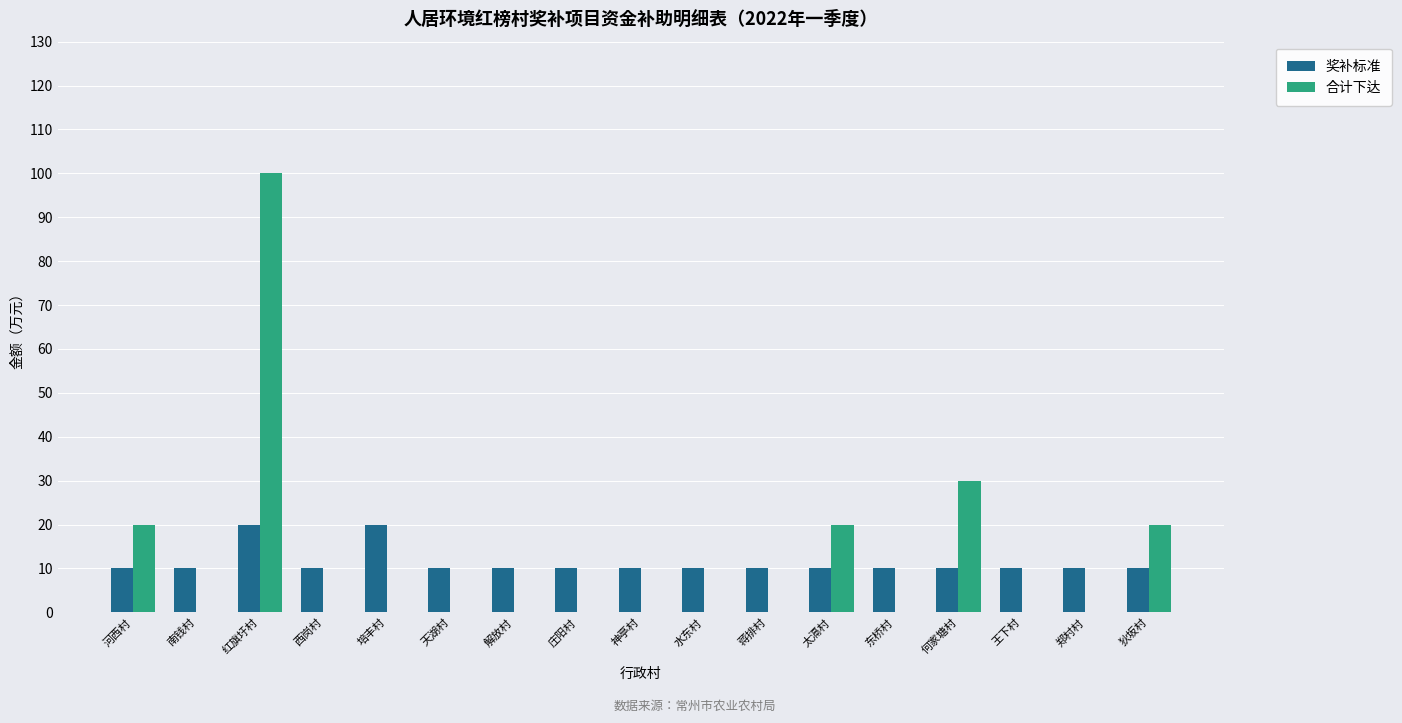

Is the value of 奖补标准 at 何家塘村 greater than the value of 合计下达 at 西岗村?

Yes